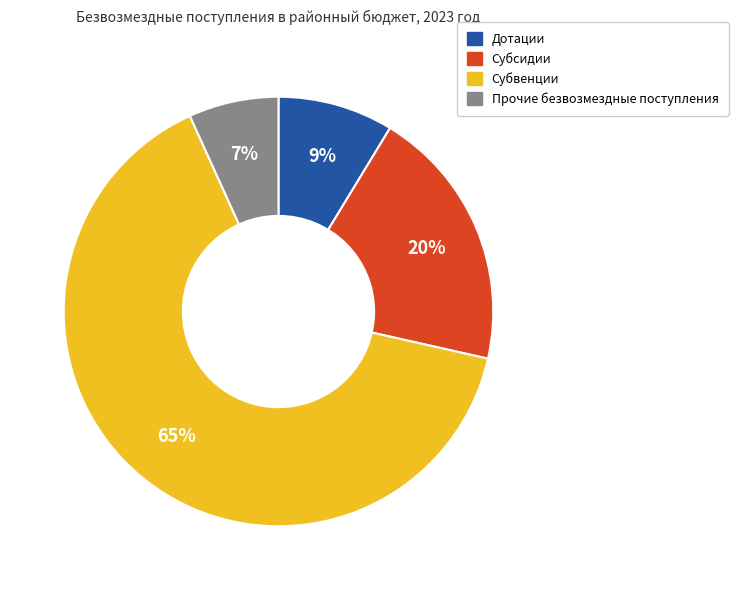

How many slices are in this pie chart?

4